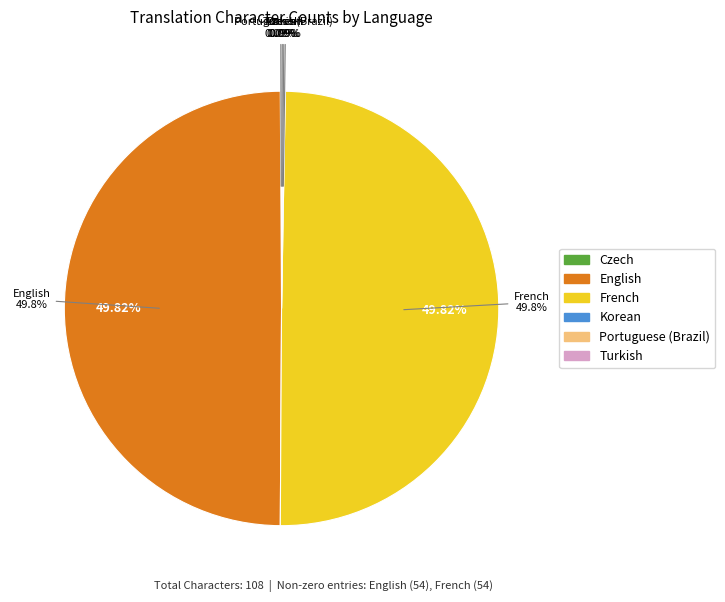

True or false: English accounts for 50% of the total.

True